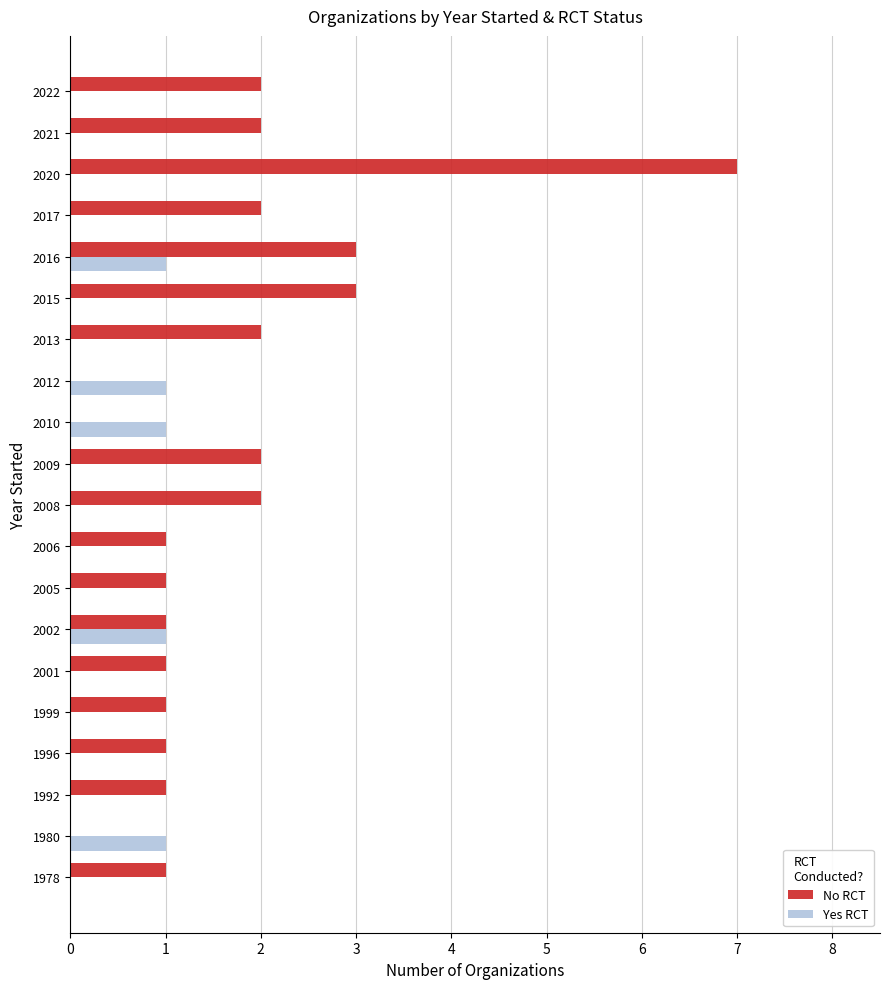

What is the sum of all Yes RCT values?

5